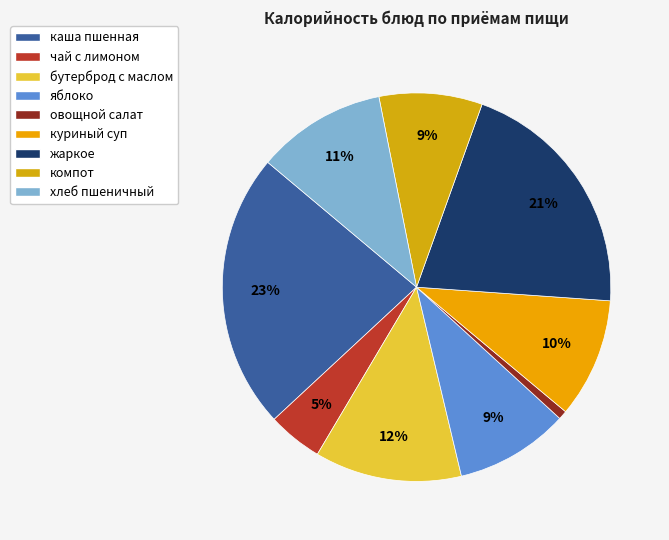

Approximately how many times larger is the value at каша пшенная compared to бутерброд с маслом?

1.9